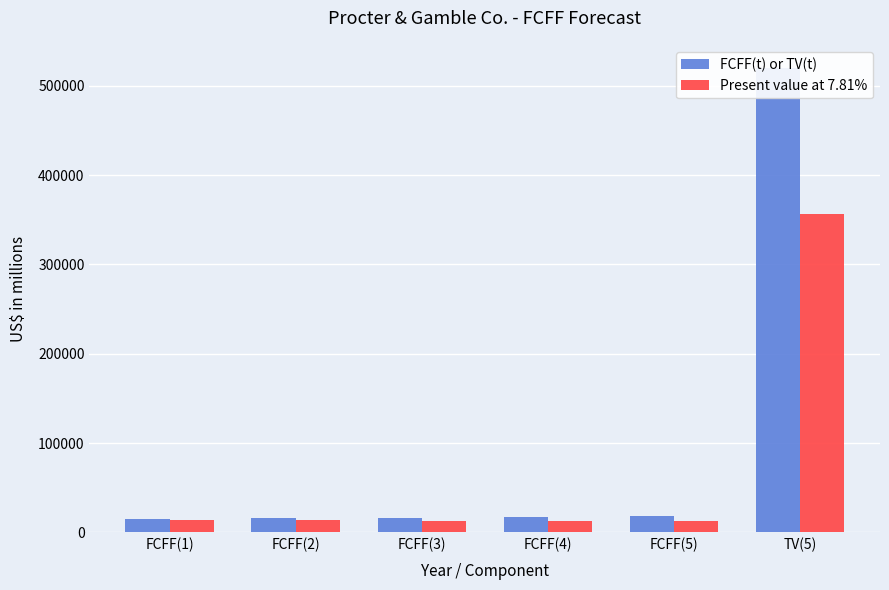

List the series in order of their peak value, highest first.

FCFF(t) or TV(t), Present value at 7.81%